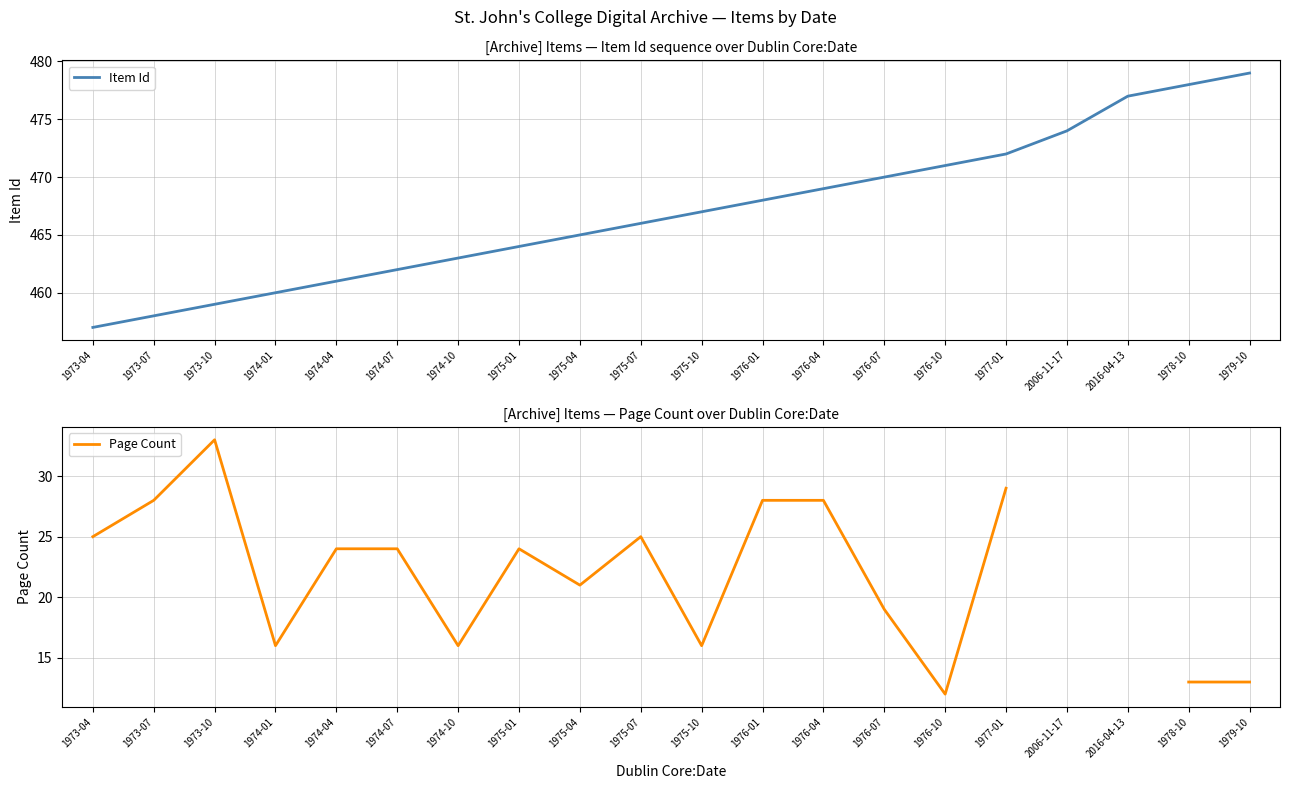

How many values in the Page Count series exceed 24?

7